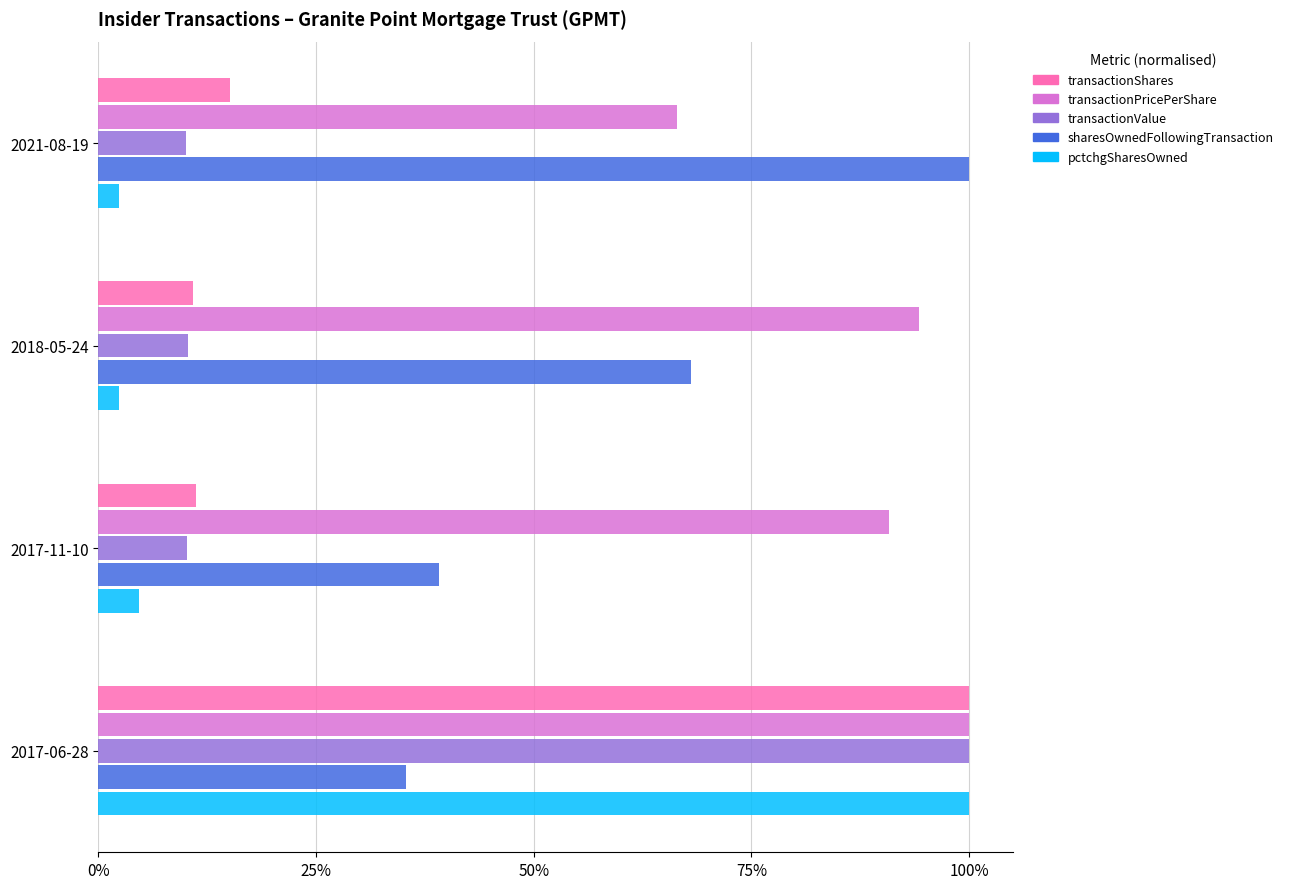

The value of transactionValue at 2018-05-24 is 2.3. True or false?

False